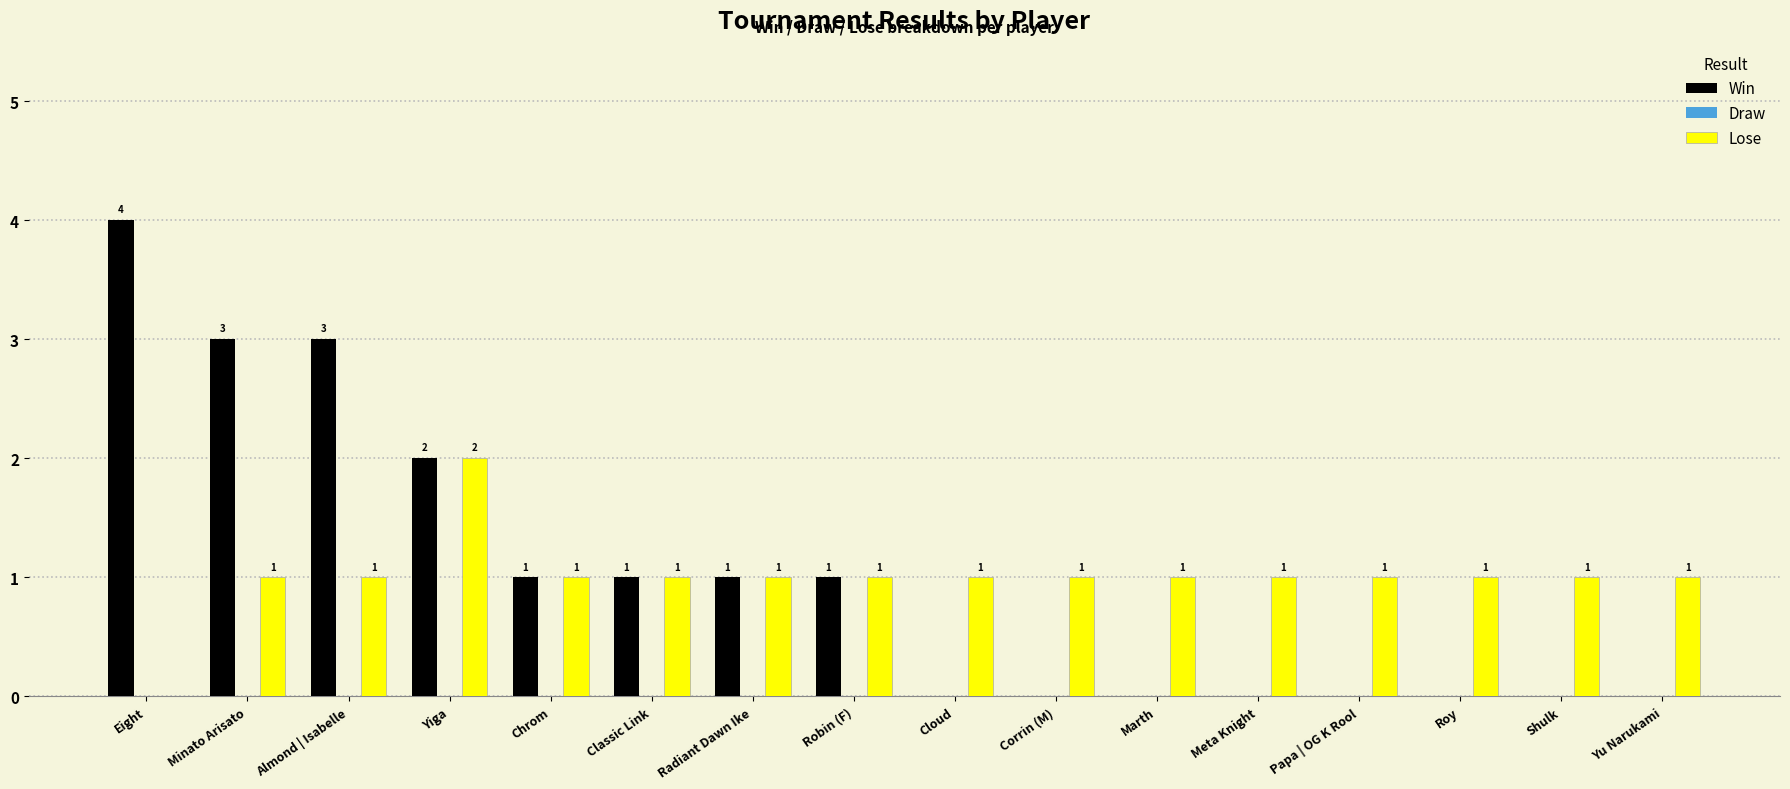

At which label does Lose reach its peak?

Yiga